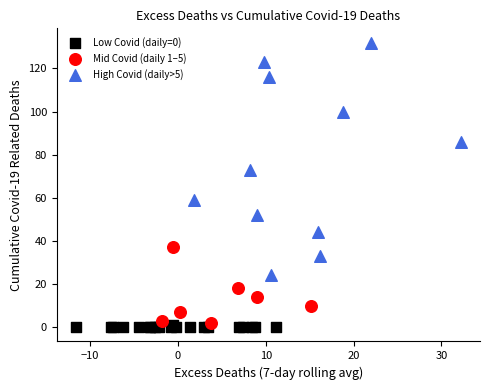

Which series contains the highest Y value?

High Covid (daily>5)